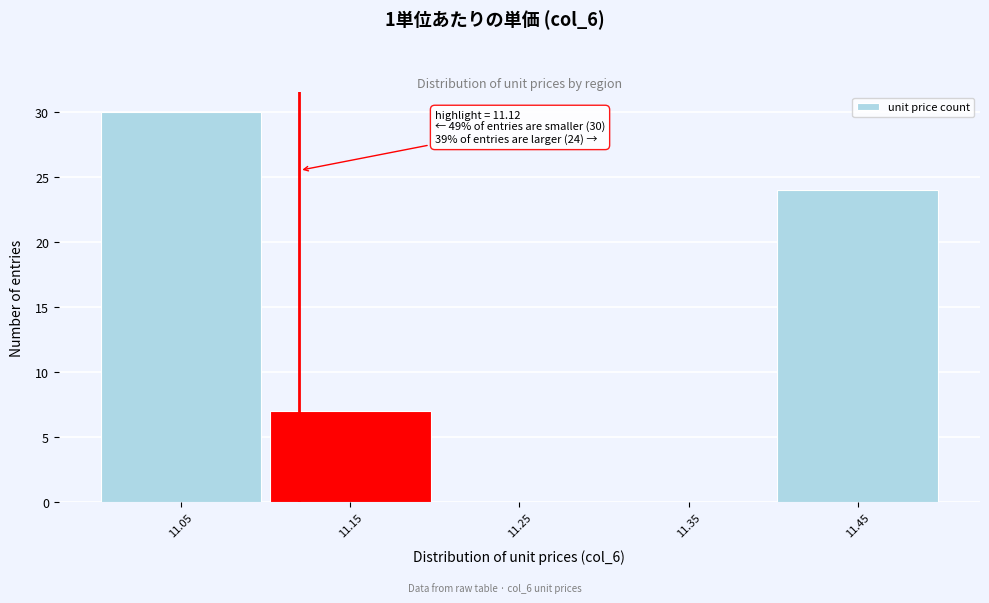

Which range on the x-axis has the tallest bar?

11.0 to 11.1